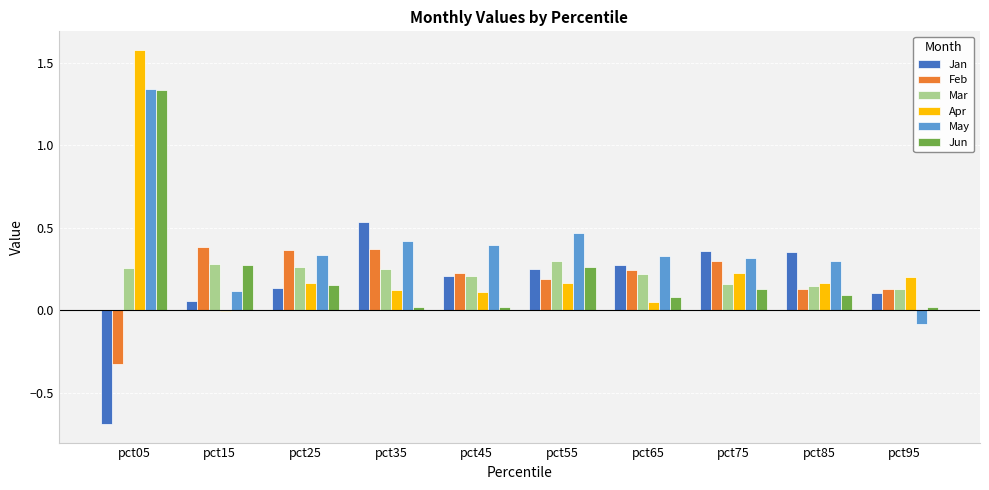

What are all the series names shown in the legend?

Jan, Feb, Mar, Apr, May, Jun